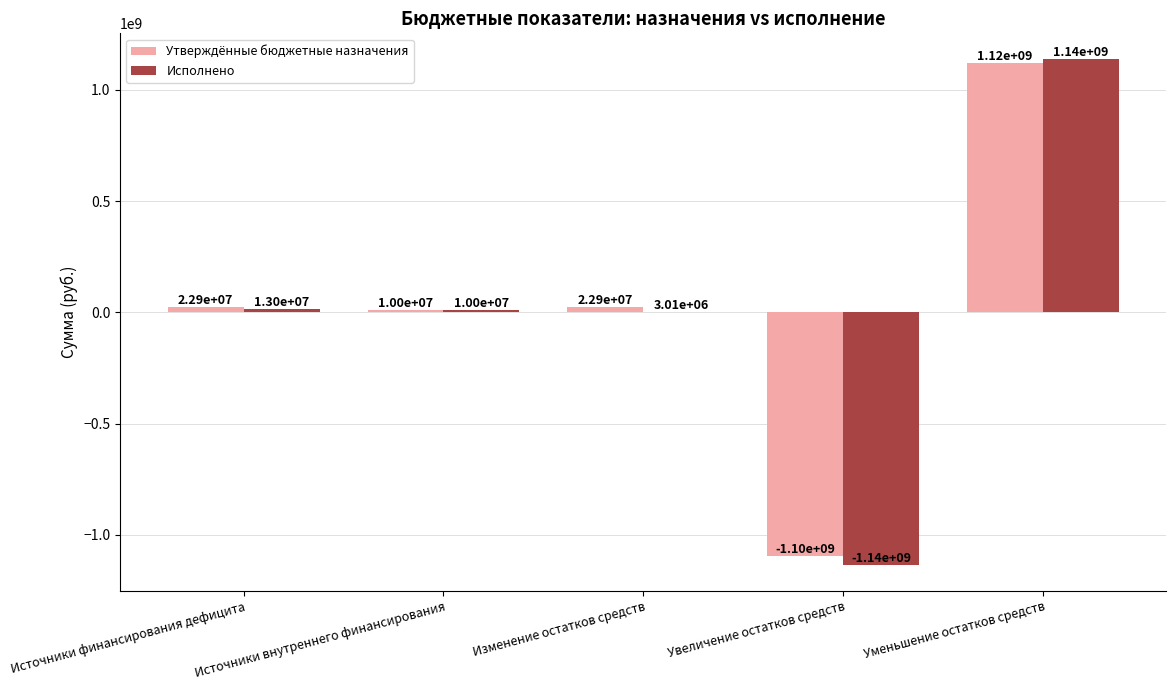

How many positive values does the Исполнено series have?

4